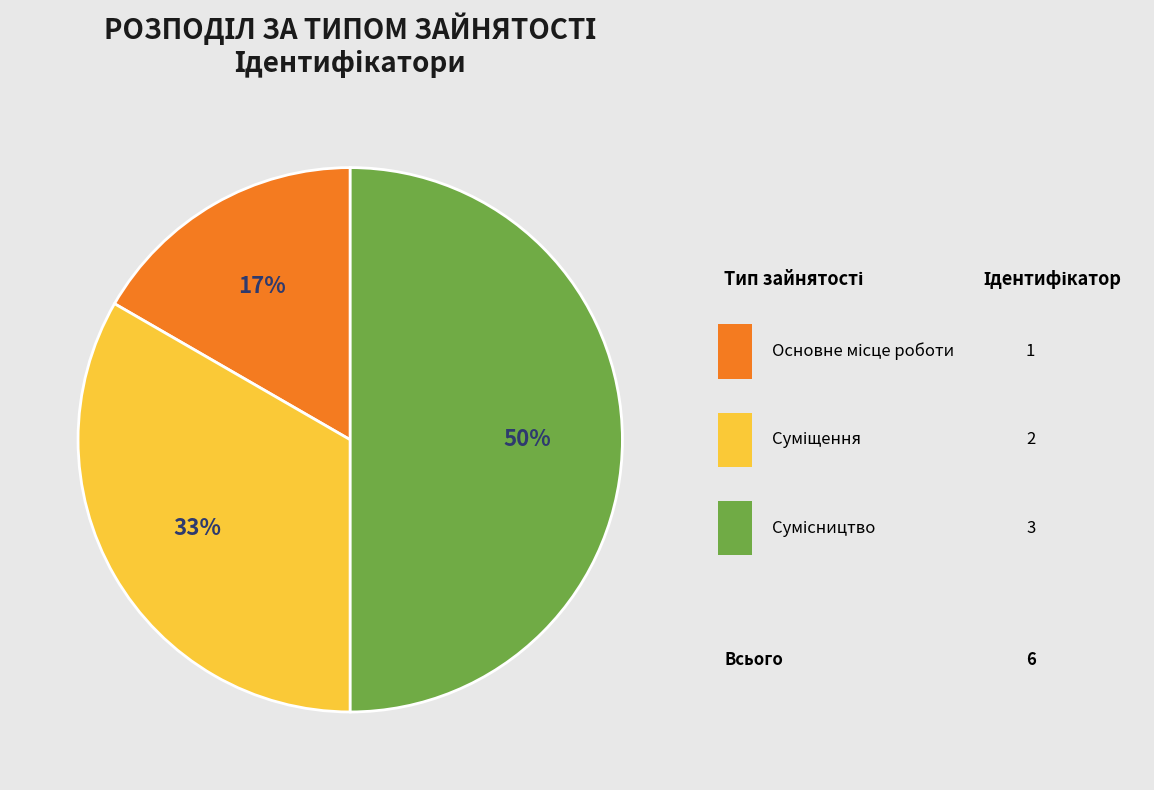

What is the largest slice in the pie chart?

Сумісництво